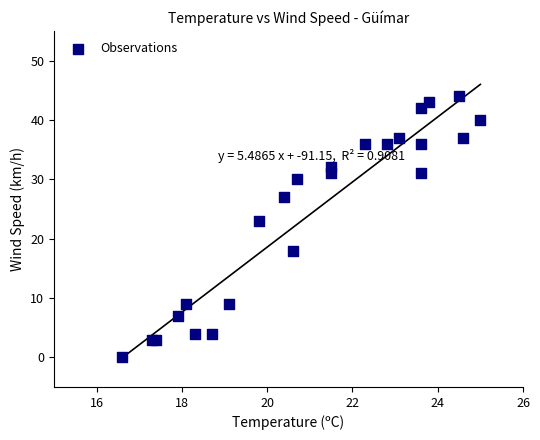

What Y value in the scatter plot is closest to 22?

23